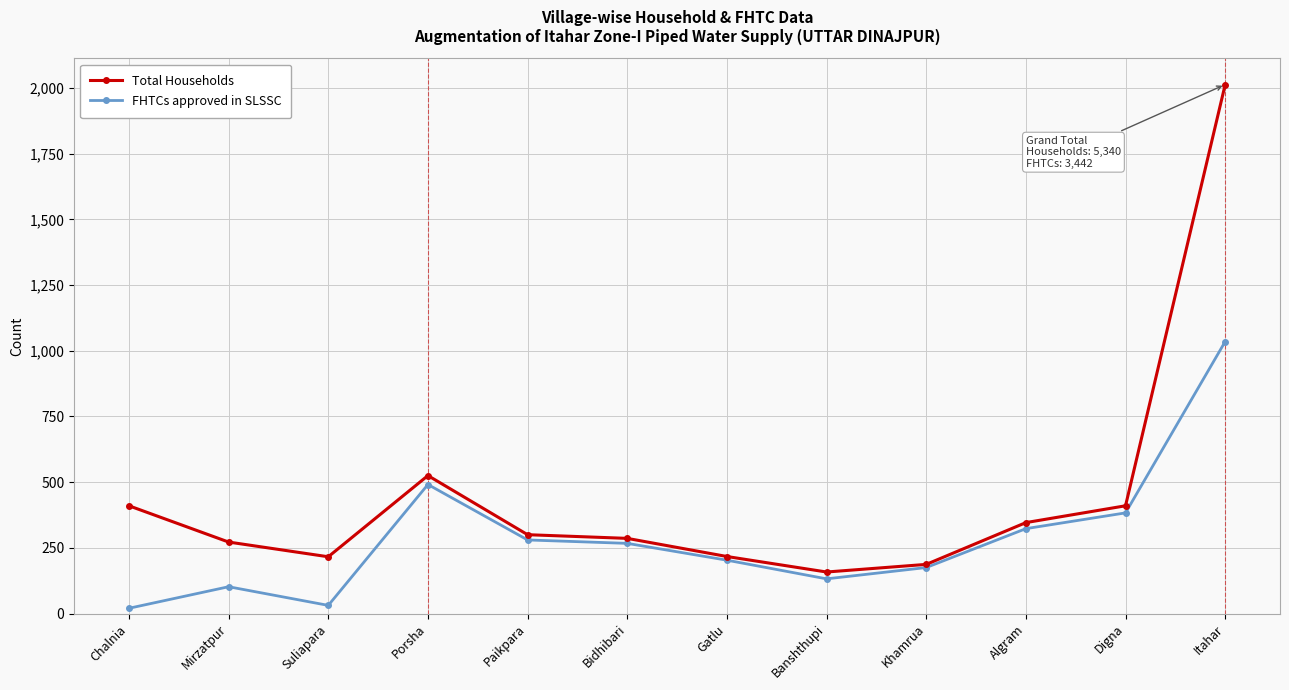

Between Bidhibari and Digna, which series saw the biggest shift?

Total Households